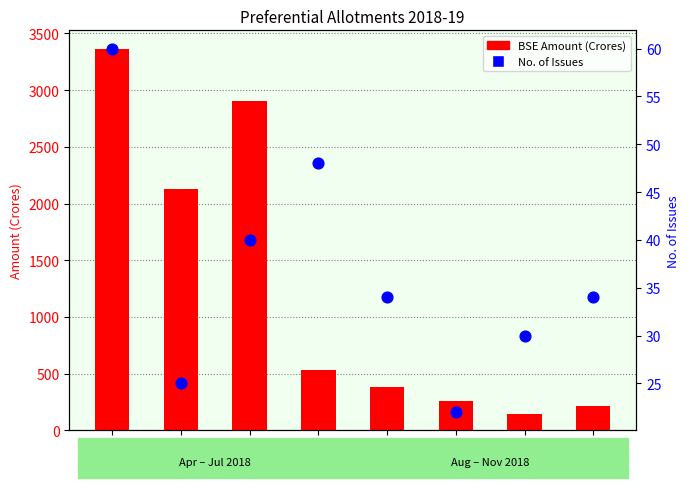

At how many categories does at least one series exceed 1276?

3